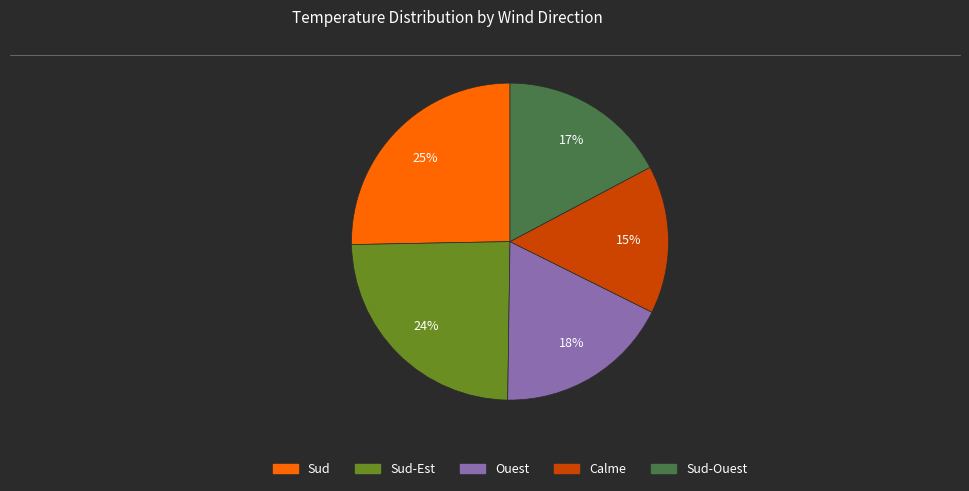

Count the number of slices in the pie.

5